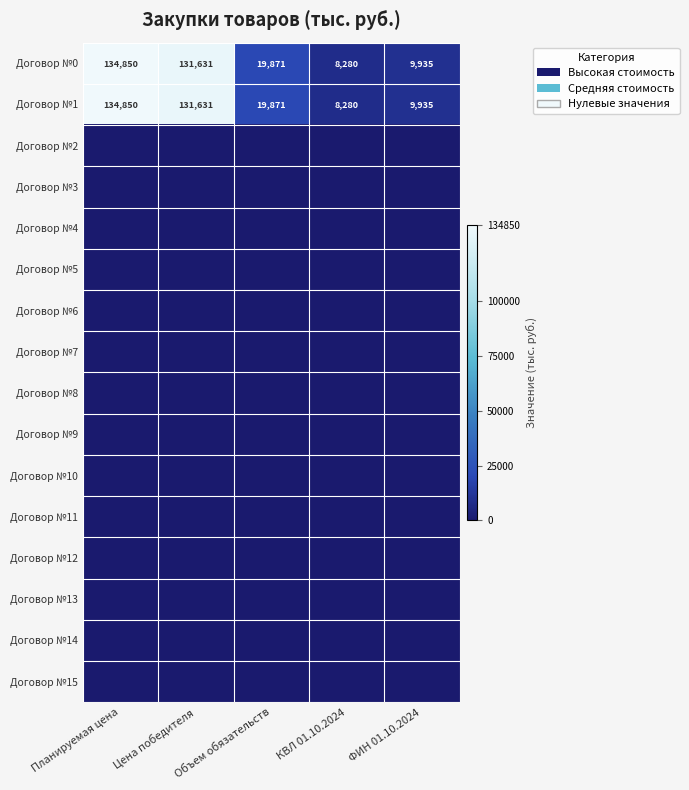

The Договор №0 series shows 4420 at ФИН 01.10.2024. True or false?

False